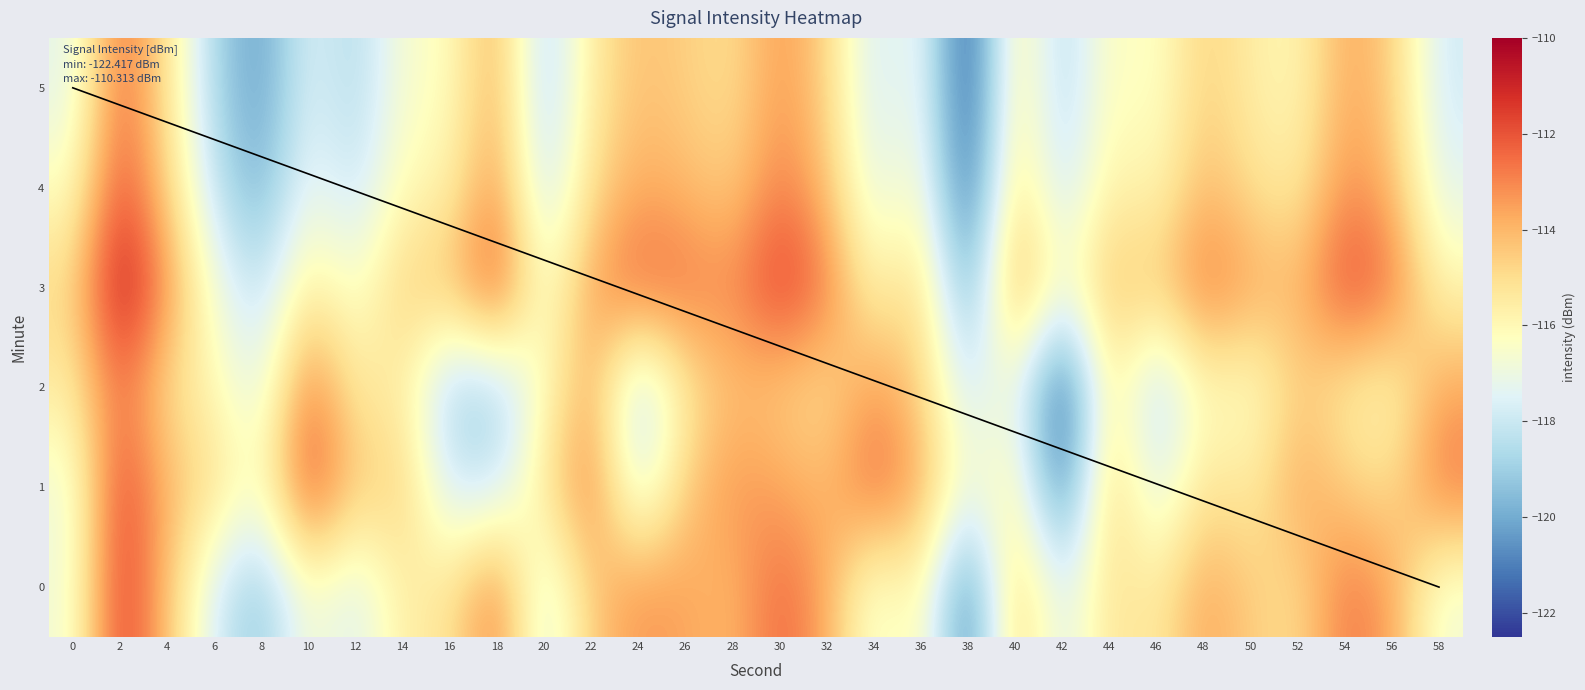

Reading left to right, list all the values displayed in this chart.

0: 0=-116.8	2=-111.3	4=-114.2	6=-117.8	8=-119.4	10=-116.4	12=-117.7	14=-115.5	16=-115.3	18=-112.6	20=-117.8	22=-114.5	24=-113.2	26=-113.6	28=-114.1	30=-112.3	32=-113.7	34=-117.0	36=-115.7	38=-121.4	40=-114.2	42=-117.7	44=-115.1	46=-115.6	48=-113.5	50=-114.6	52=-115.0	54=-112.6	56=-113.5	58=-116.9
1: 0=-117.0	2=-111.5	4=-114.0	6=-115.0	8=-116.5	10=-111.6	12=-114.5	14=-114.5	16=-117.9	18=-118.0	20=-115.3	22=-112.6	24=-117.8	26=-114.5	28=-113.2	30=-113.6	32=-114.1	34=-112.3	36=-113.7	38=-117.0	40=-115.7	42=-121.4	44=-114.2	46=-117.7	48=-115.1	50=-115.6	52=-113.5	54=-114.6	56=-115.0	58=-112.6
2: 0=-115.5	2=-112.5	4=-115.0	6=-116.0	8=-117.5	10=-112.6	12=-115.5	14=-115.5	16=-118.9	18=-119.0	20=-116.3	22=-113.6	24=-118.8	26=-115.5	28=-114.2	30=-114.6	32=-115.1	34=-113.3	36=-114.7	38=-118.0	40=-116.7	42=-122.4	44=-115.2	46=-118.7	48=-116.1	50=-116.6	52=-114.5	54=-115.6	56=-116.0	58=-113.6
3: 0=-114.8	2=-110.3	4=-113.2	6=-116.8	8=-118.4	10=-115.4	12=-116.7	14=-114.5	16=-114.3	18=-111.6	20=-116.8	22=-113.5	24=-112.2	26=-112.6	28=-113.1	30=-111.3	32=-112.7	34=-116.0	36=-114.7	38=-120.4	40=-113.2	42=-116.7	44=-114.1	46=-114.6	48=-112.5	50=-113.6	52=-114.0	54=-111.6	56=-112.5	58=-115.9
4: 0=-116.3	2=-111.8	4=-114.7	6=-118.3	8=-119.9	10=-116.9	12=-118.2	14=-116.0	16=-115.8	18=-113.1	20=-118.3	22=-115.0	24=-113.7	26=-114.1	28=-114.6	30=-112.8	32=-114.2	34=-117.5	36=-116.2	38=-121.9	40=-114.7	42=-118.2	44=-115.6	46=-116.1	48=-114.0	50=-115.1	52=-115.5	54=-113.1	56=-114.0	58=-117.4
5: 0=-117.3	2=-112.3	4=-115.2	6=-118.8	8=-120.4	10=-117.4	12=-118.7	14=-116.5	16=-116.3	18=-113.6	20=-118.8	22=-115.5	24=-114.2	26=-114.6	28=-115.1	30=-113.3	32=-114.7	34=-118.0	36=-116.7	38=-122.4	40=-115.2	42=-118.7	44=-116.1	46=-116.6	48=-114.5	50=-115.6	52=-116.0	54=-113.6	56=-114.5	58=-117.9